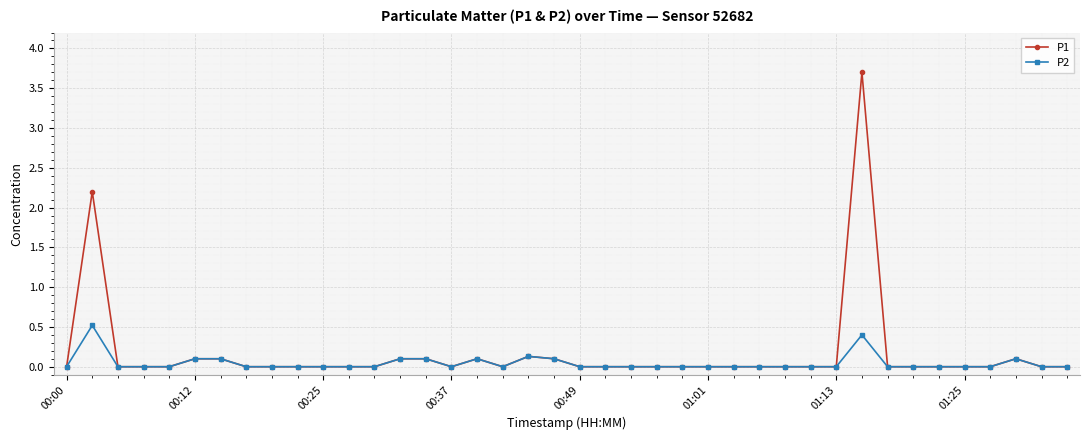

What is the highest value of the P2 series?

0.5